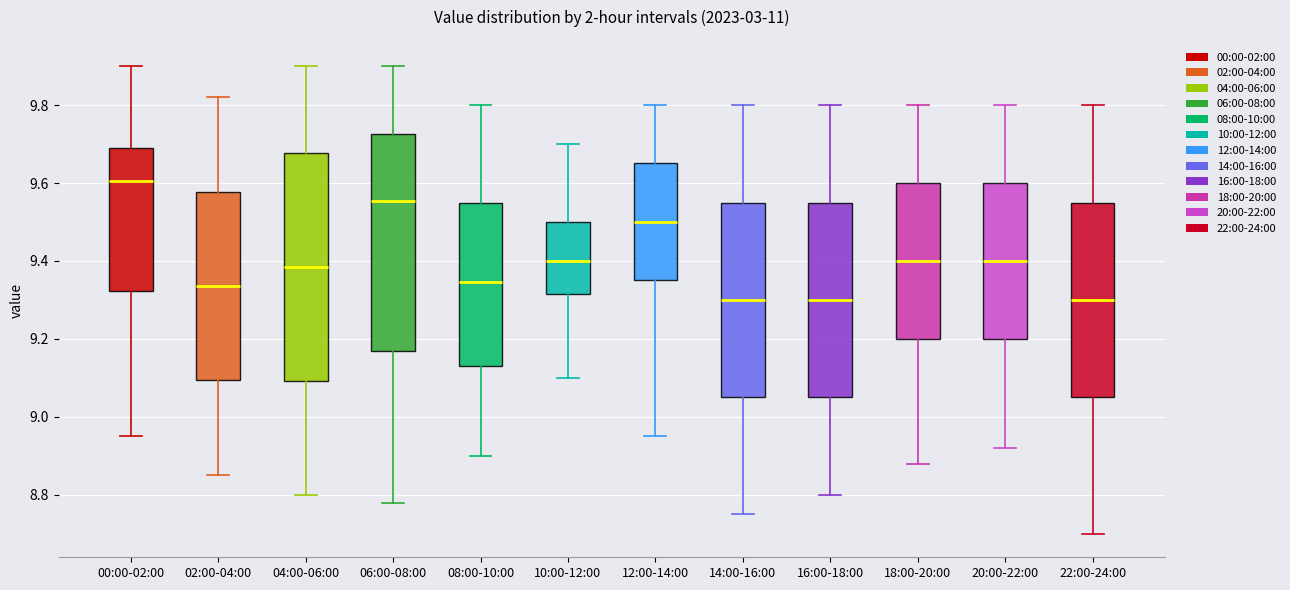

Reading left to right, transcribe this box plot: for each box, give where its median line is, the range the box spans, and where its two whiskers end, as read against the y-axis. The values are not printed on the chart, so give them approximately, as read against the axis.

00:00-02:00: median 9.60, box 9.32 to 9.70, whiskers 8.96 to 9.90
02:00-04:00: median 9.34, box 9.10 to 9.58, whiskers 8.86 to 9.82
04:00-06:00: median 9.38, box 9.10 to 9.68, whiskers 8.80 to 9.90
06:00-08:00: median 9.56, box 9.18 to 9.72, whiskers 8.78 to 9.90
08:00-10:00: median 9.34, box 9.14 to 9.56, whiskers 8.90 to 9.80
10:00-12:00: median 9.40, box 9.32 to 9.50, whiskers 9.10 to 9.70
12:00-14:00: median 9.50, box 9.36 to 9.66, whiskers 8.96 to 9.80
14:00-16:00: median 9.30, box 9.06 to 9.56, whiskers 8.76 to 9.80
16:00-18:00: median 9.30, box 9.06 to 9.56, whiskers 8.80 to 9.80
18:00-20:00: median 9.40, box 9.20 to 9.60, whiskers 8.88 to 9.80
20:00-22:00: median 9.40, box 9.20 to 9.60, whiskers 8.92 to 9.80
22:00-24:00: median 9.30, box 9.06 to 9.56, whiskers 8.70 to 9.80